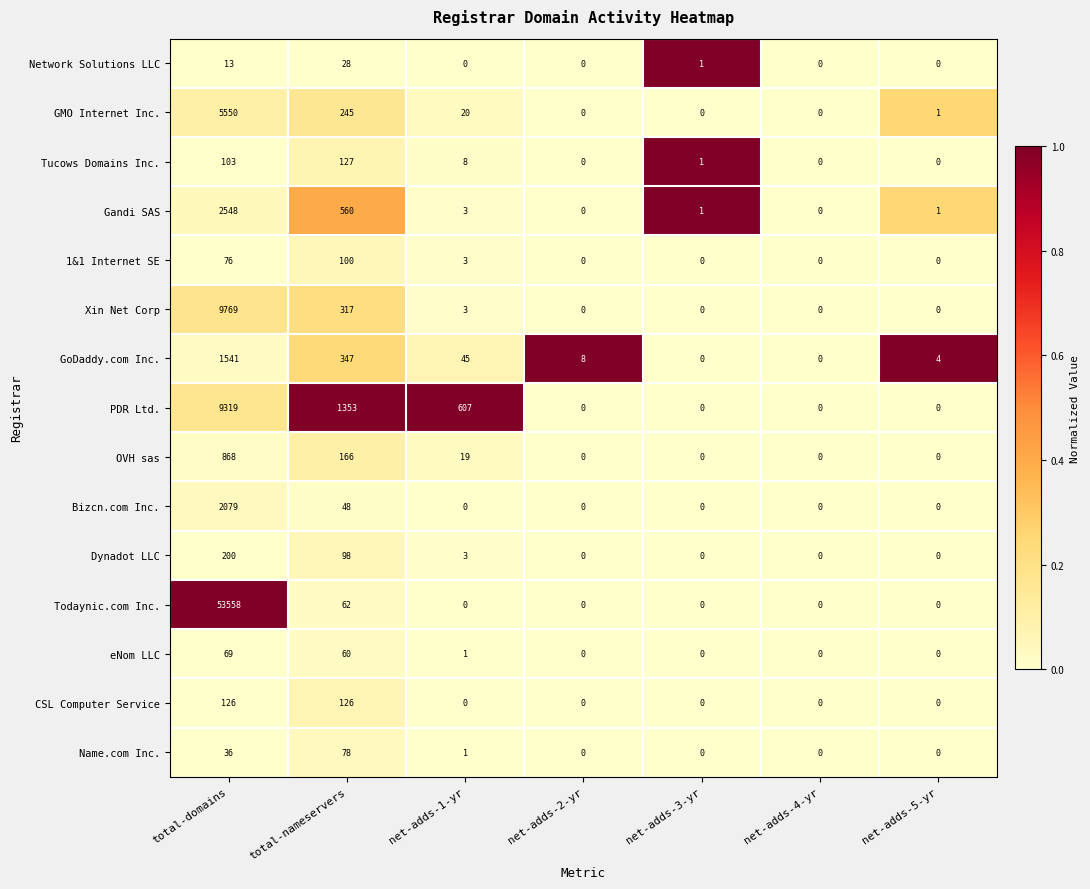

What is the difference between the maximum and second lowest values in the eNom LLC series?

69